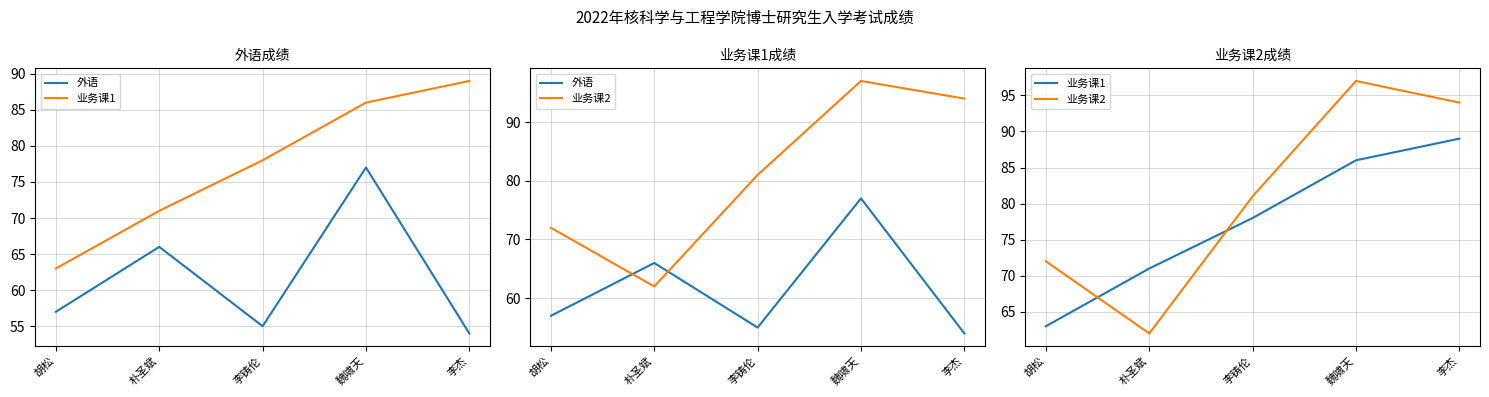

What is the minimum value shown in the chart?

54